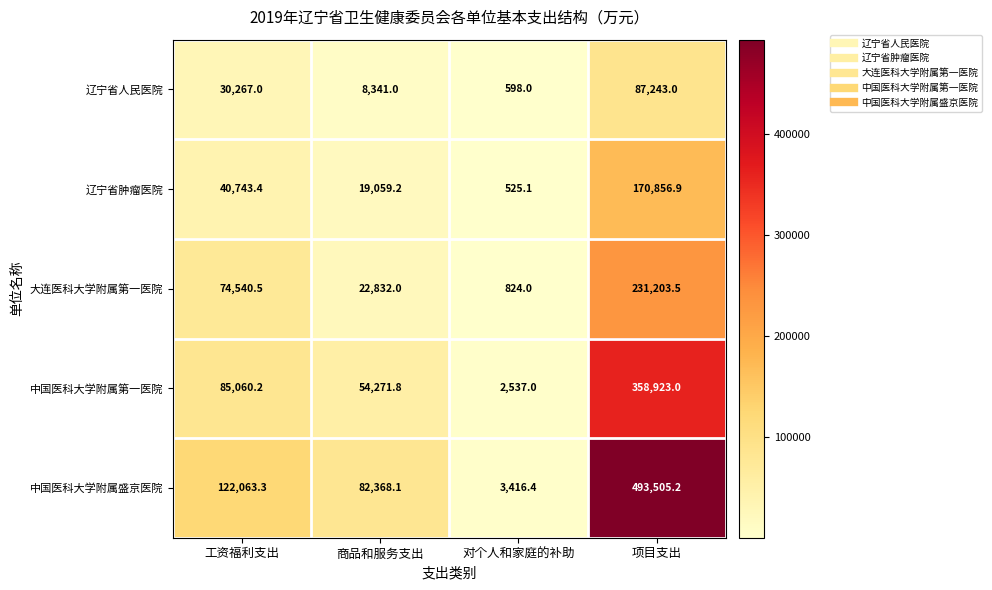

Which category has the highest value across all series?

项目支出